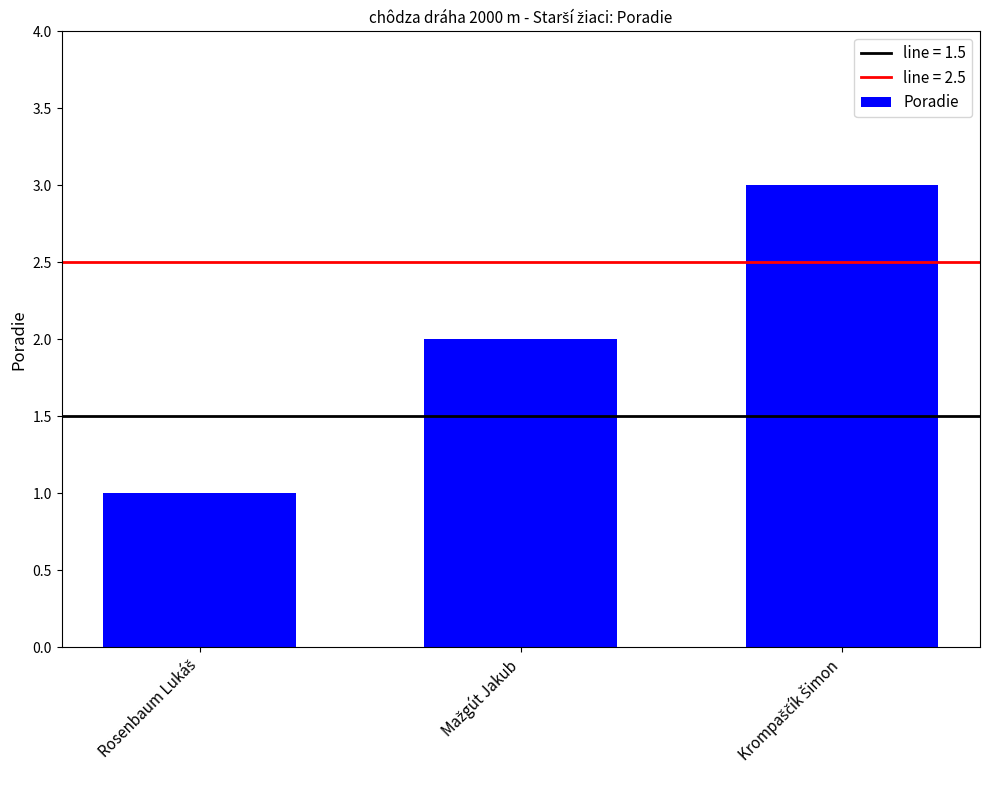

What is the greatest value displayed?

3